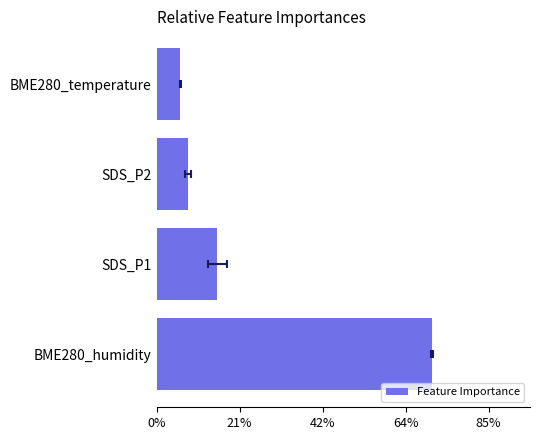

How many bars are there in total?

4